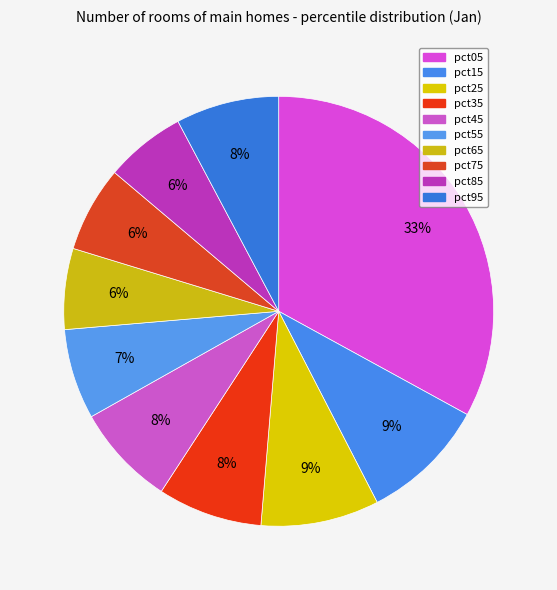

How many slices are in this pie chart?

10